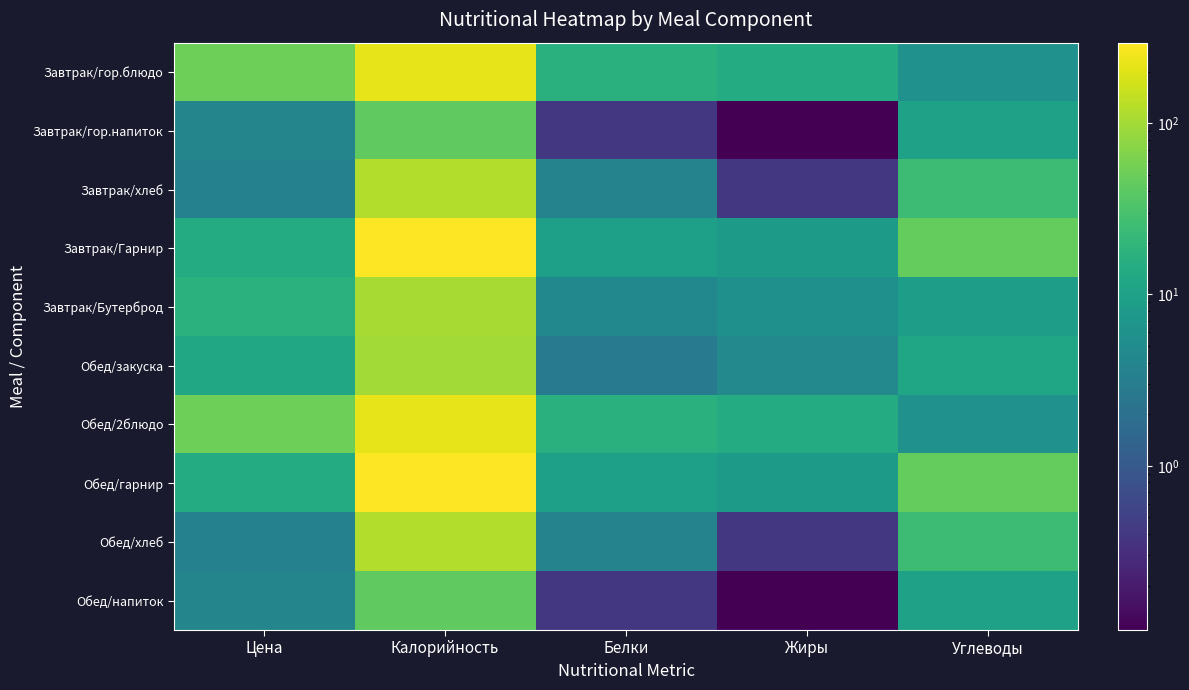

Which category has the lowest value across all series?

Жиры